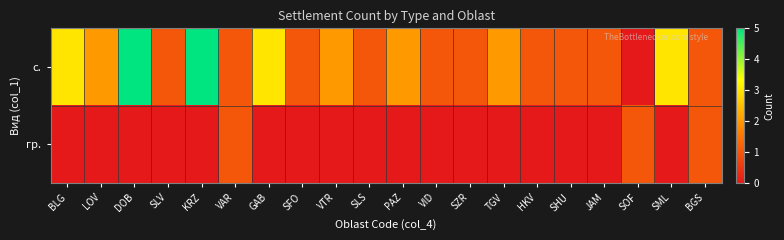

Reading left to right, what are all the values shown in this chart?

с.: BLG=3	LOV=2	DOB=5	SLV=1	KRZ=5	VAR=1	GAB=3	SFO=1	VTR=2	SLS=1	PAZ=2	VID=1	SZR=1	TGV=2	HKV=1	SHU=1	JAM=1	SOF=0	SML=3	BGS=1
гр.: BLG=0	LOV=0	DOB=0	SLV=0	KRZ=0	VAR=1	GAB=0	SFO=0	VTR=0	SLS=0	PAZ=0	VID=0	SZR=0	TGV=0	HKV=0	SHU=0	JAM=0	SOF=1	SML=0	BGS=1